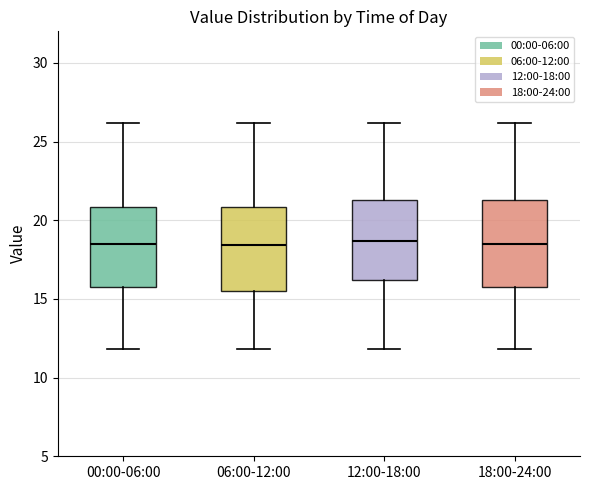

Reading left to right, transcribe this box plot: for each box, give where its median line is, the range the box spans, and where its two whiskers end, as read against the y-axis. The values are not printed on the chart, so give them approximately, as read against the axis.

00:00-06:00: median 18.5, box 15.5 to 21.0, whiskers 12.0 to 26.0
06:00-12:00: median 18.5, box 15.5 to 21.0, whiskers 12.0 to 26.0
12:00-18:00: median 18.5, box 16.0 to 21.5, whiskers 12.0 to 26.0
18:00-24:00: median 18.5, box 15.5 to 21.5, whiskers 12.0 to 26.0